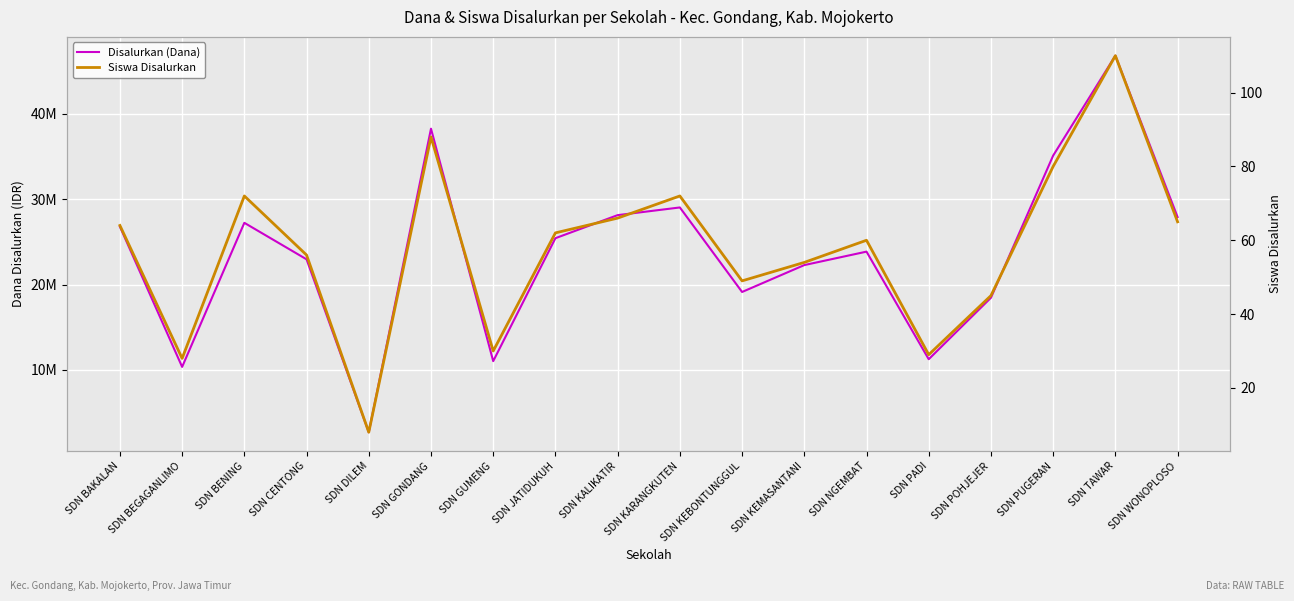

List the labels in order of Disalurkan (Dana) value, smallest first.

SDN DILEM, SDN BEGAGANLIMO, SDN GUMENG, SDN PADI, SDN POHJEJER, SDN KEBONTUNGGUL, SDN KEMASANTANI, SDN CENTONG, SDN NGEMBAT, SDN JATIDUKUH, SDN BAKALAN, SDN BENING, SDN WONOPLOSO, SDN KALIKATIR, SDN KARANGKUTEN, SDN PUGERAN, SDN GONDANG, SDN TAWAR